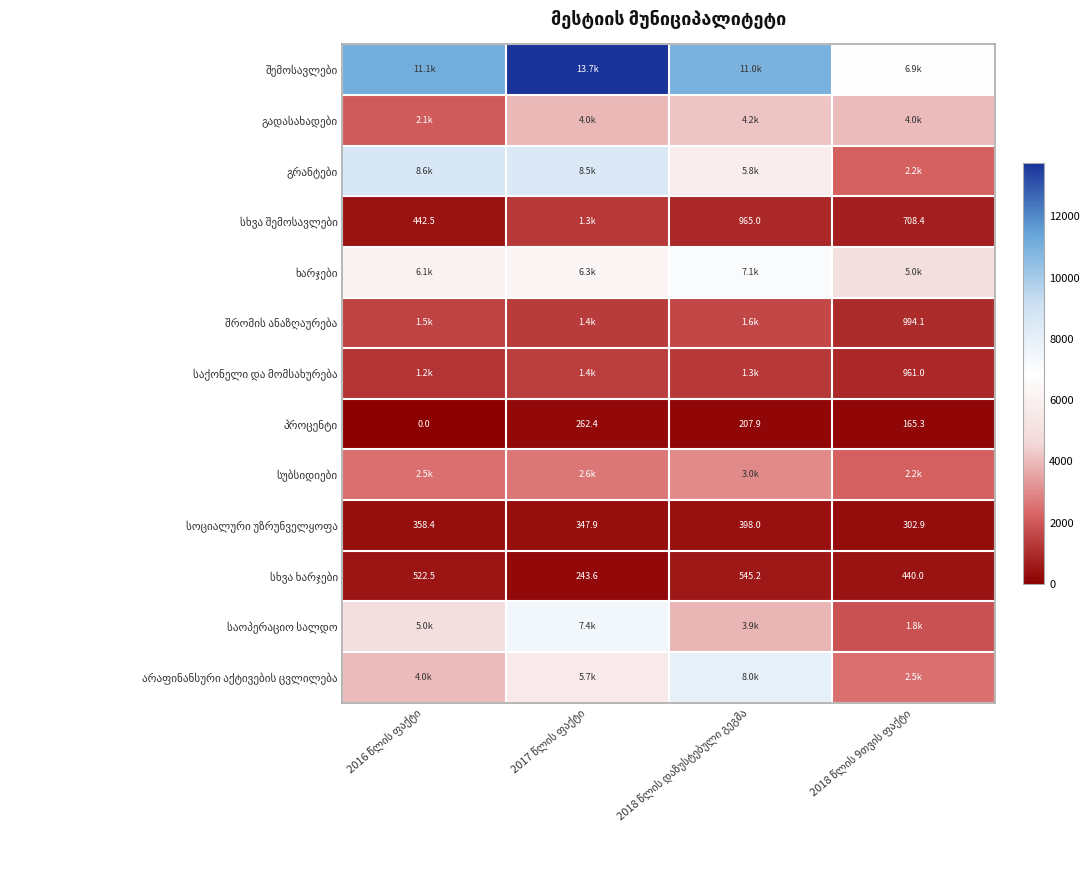

Between 2016 წლის ფაქტი and 2018 წლის 9თვის ფაქტი, which is larger?

2016 წლის ფაქტი